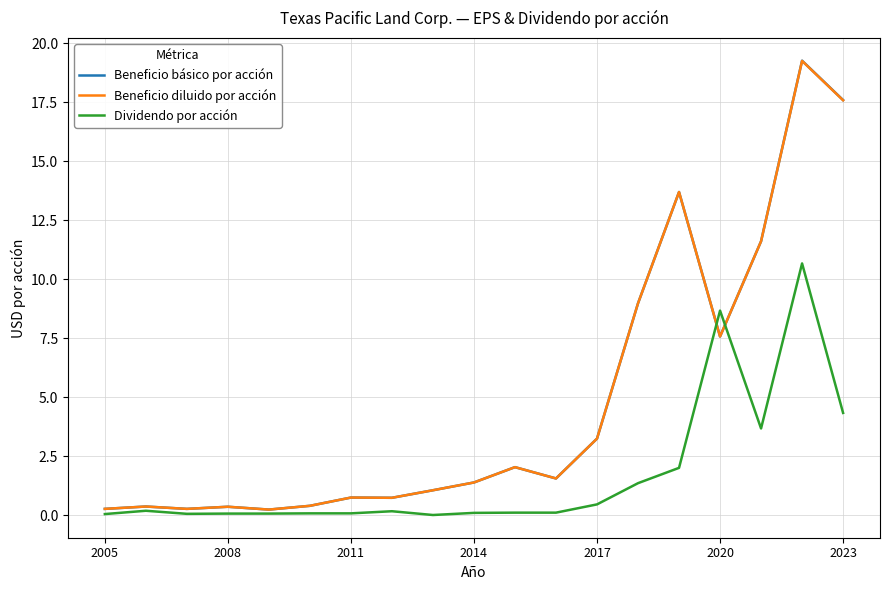

Which series has the widest spread of values?

Beneficio básico por acción